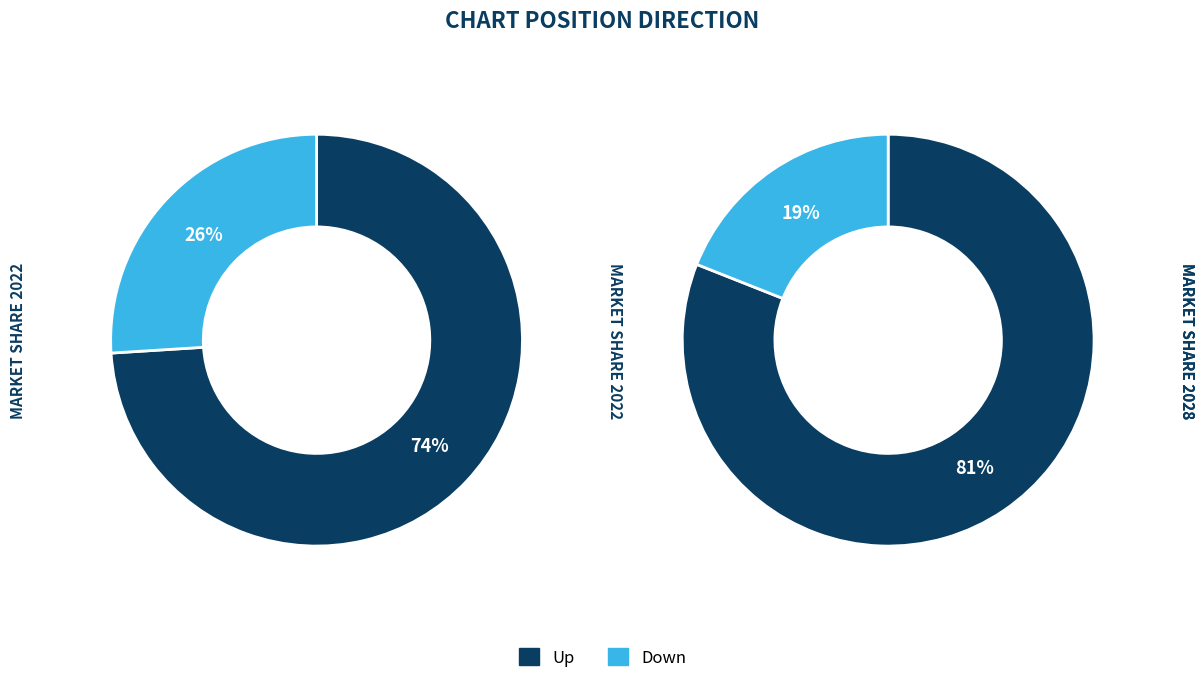

What percentage is the up slice, to the nearest percent?

74%